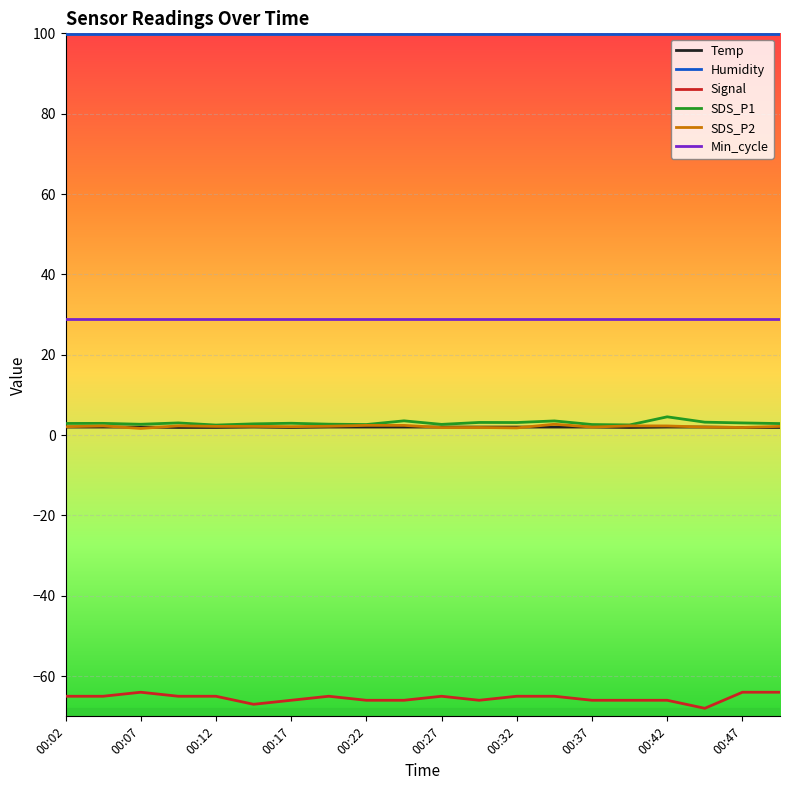

How many lines are shown in the chart?

6